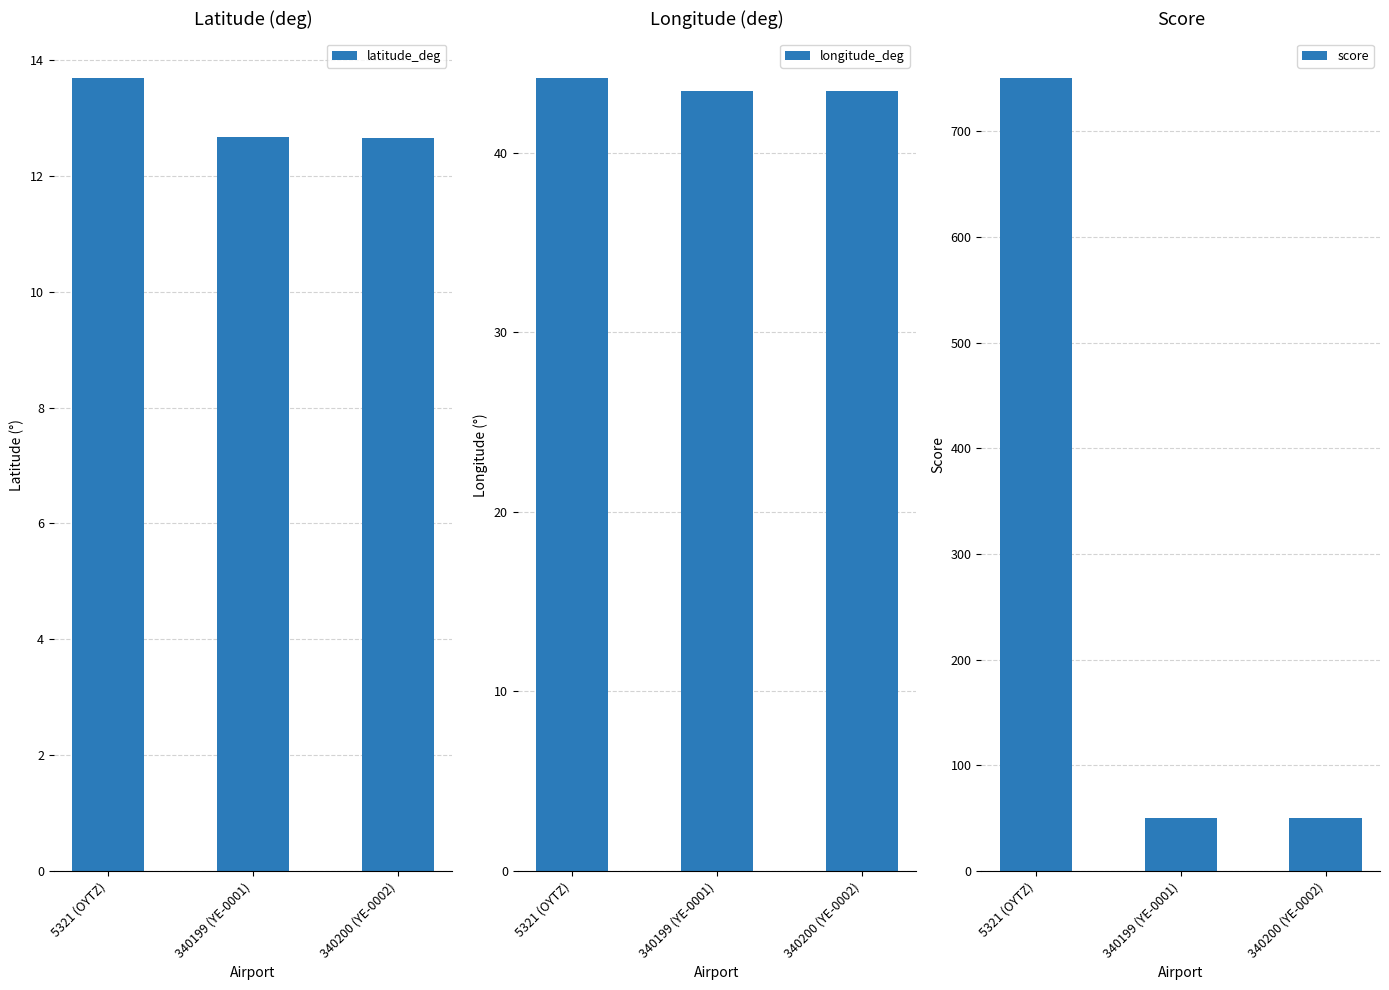

What is the sum of the score values at 5321 (OYTZ) and 340200 (YE-0002)?

800